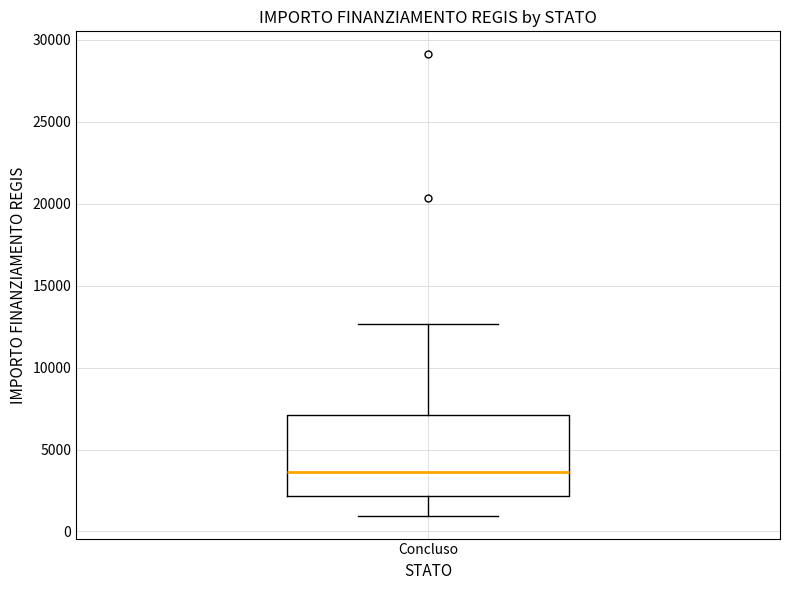

Where does the median line of the box for Concluso sit on the y-axis? The values are not printed on the chart, so give them approximately, as read against the axis.

3500